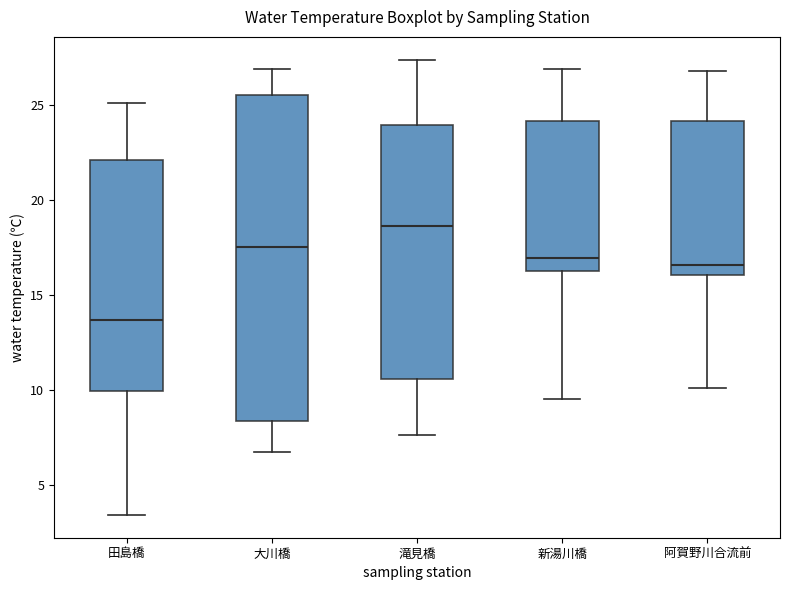

Reading left to right, read every box against the y-axis: the position of its median line, the range the box covers, and the ends of its whiskers. The values are not printed on the chart, so give them approximately, as read against the axis.

田島橋: median 13.5, box 10.0 to 22.0, whiskers 3.5 to 25.0
大川橋: median 17.5, box 8.5 to 25.5, whiskers 6.5 to 27.0
滝見橋: median 18.5, box 10.5 to 24.0, whiskers 7.5 to 27.5
新湯川橋: median 17.0, box 16.5 to 24.0, whiskers 9.5 to 27.0
阿賀野川合流前: median 16.5, box 16.0 to 24.0, whiskers 10.0 to 27.0